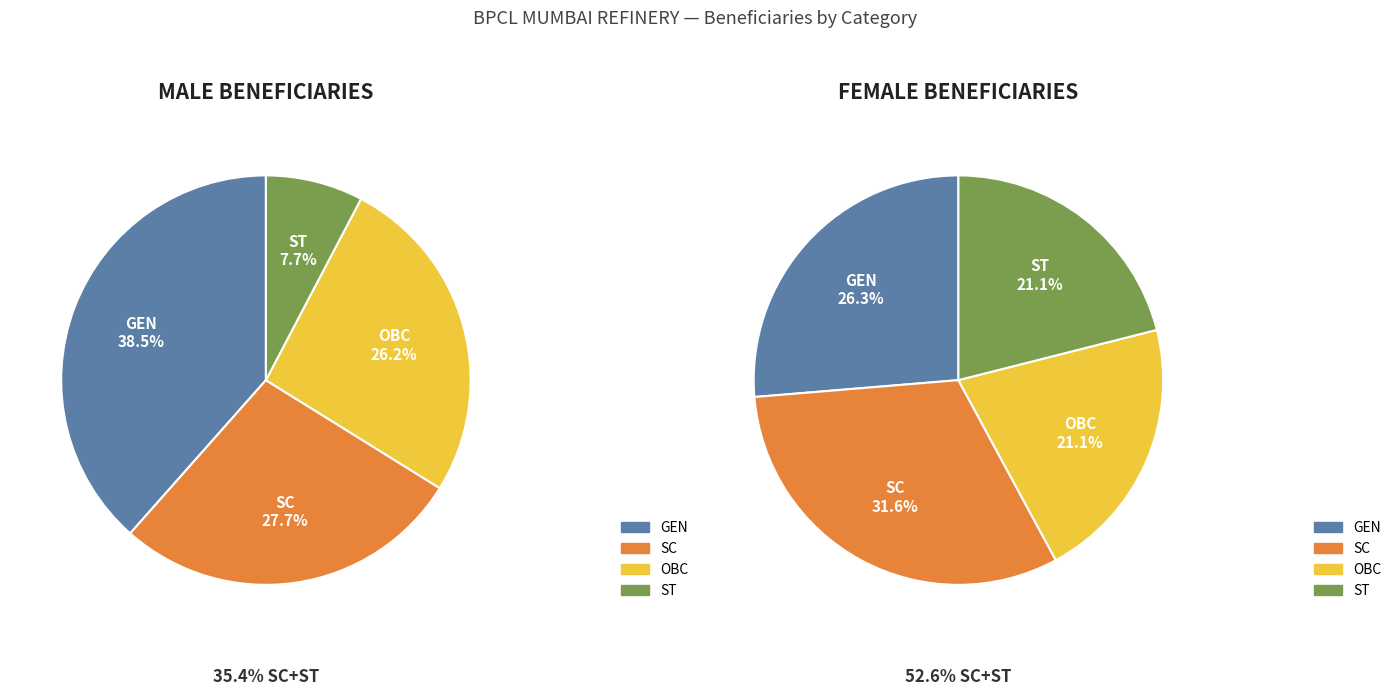

Does GEN account for over 50% of the chart?

No